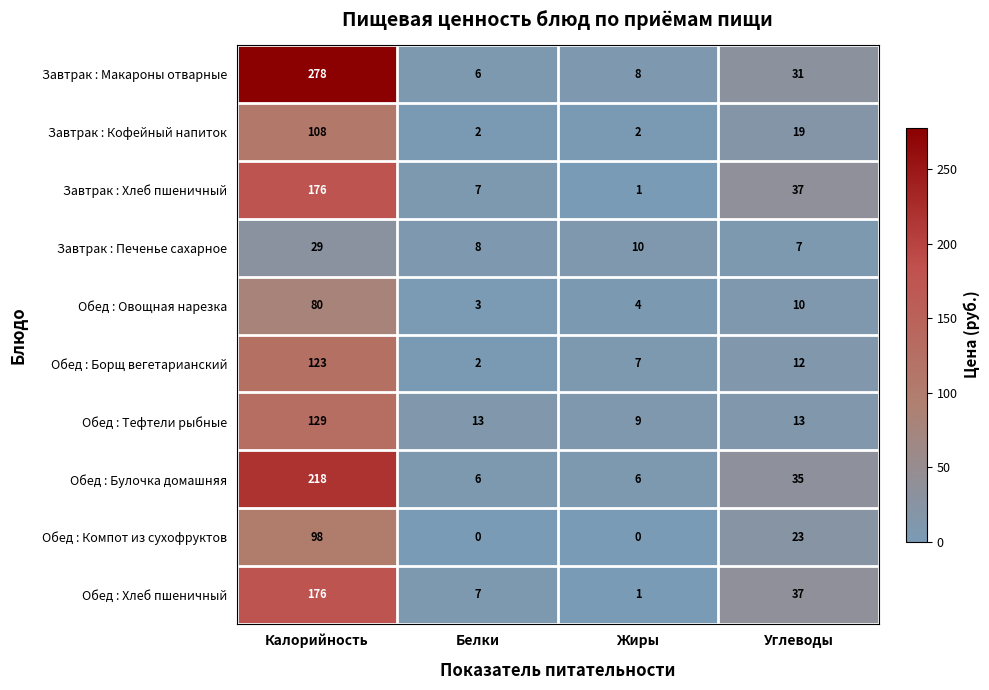

Is the value of Обед : Хлеб пшеничный at Углеводы greater than the value of Обед : Тефтели рыбные at Калорийность?

No